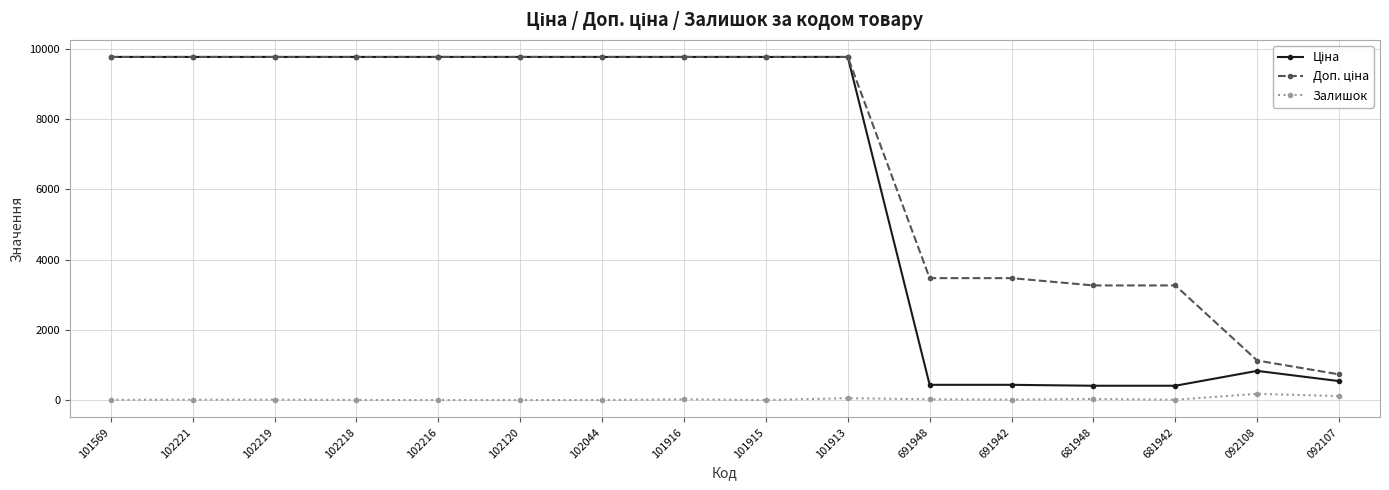

What is the maximum value shown in the chart?

9775.5